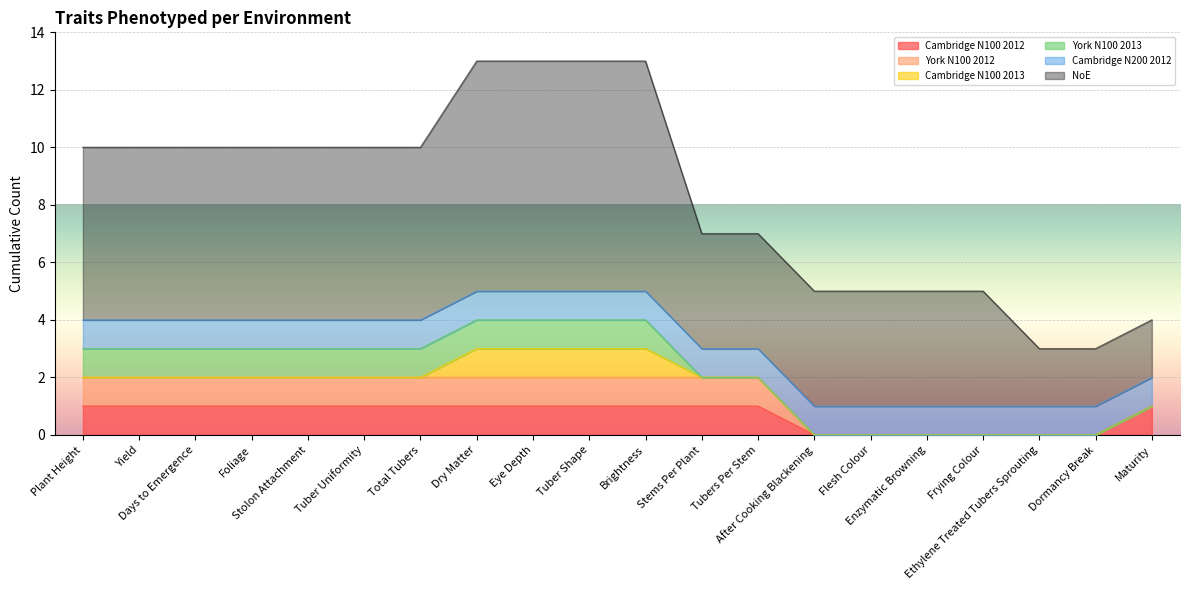

What value does the York N100 2013 series have at Total Tubers?

1